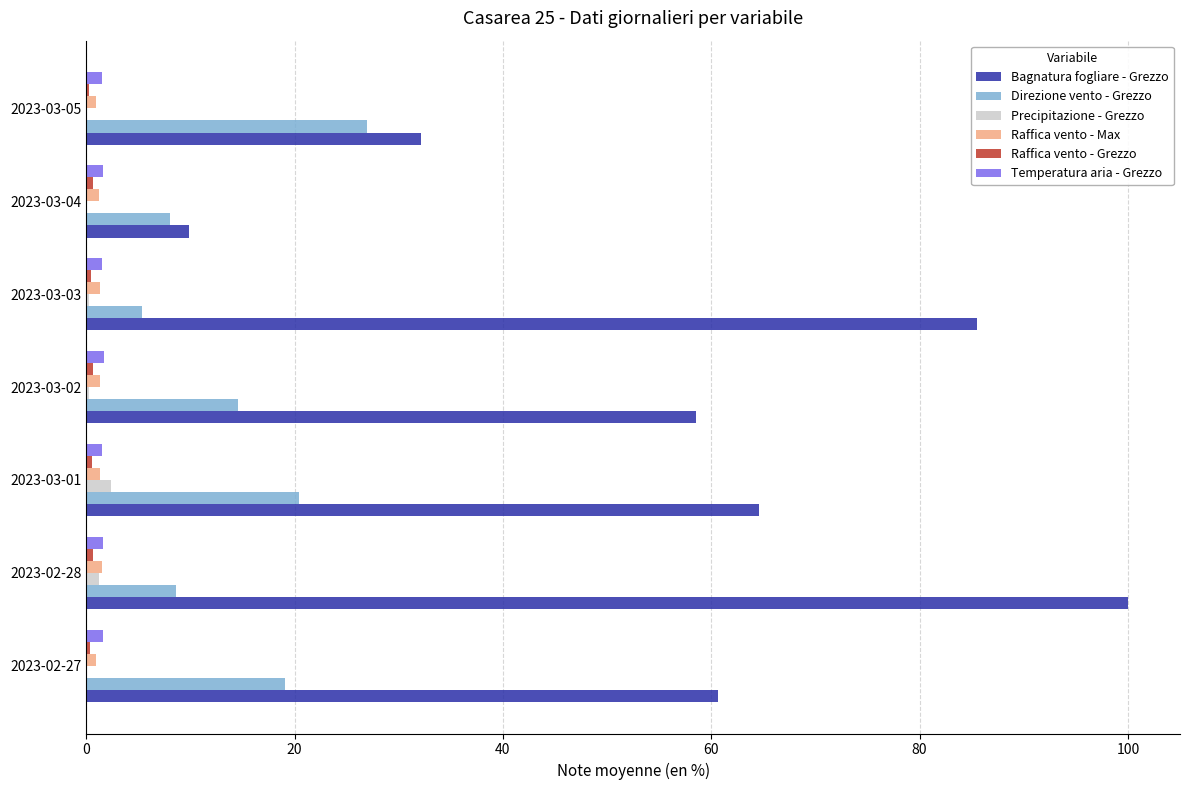

Is it true that Precipitazione - Grezzo equals 1.2 at 2023-02-28?

True